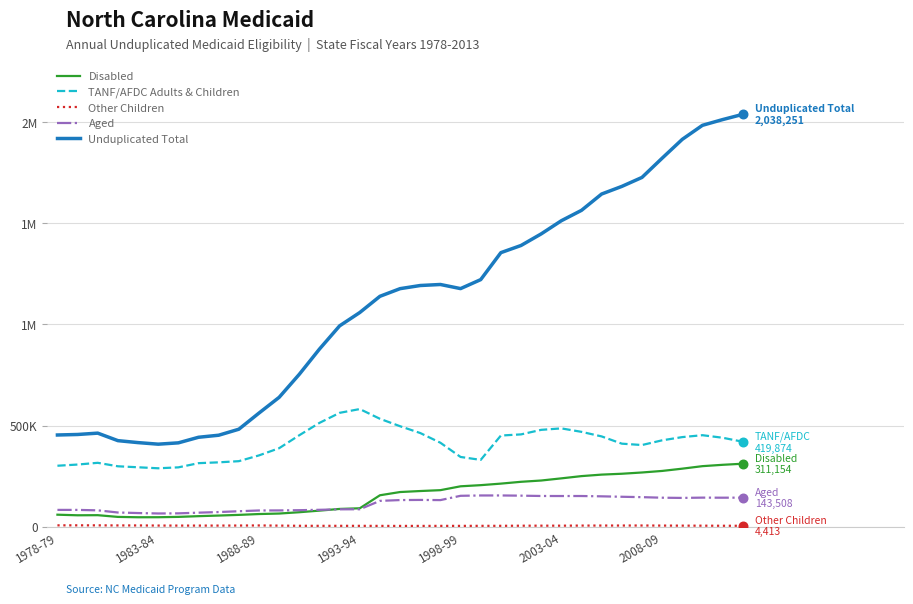

At how many categories does at least one series exceed 1754652?

5